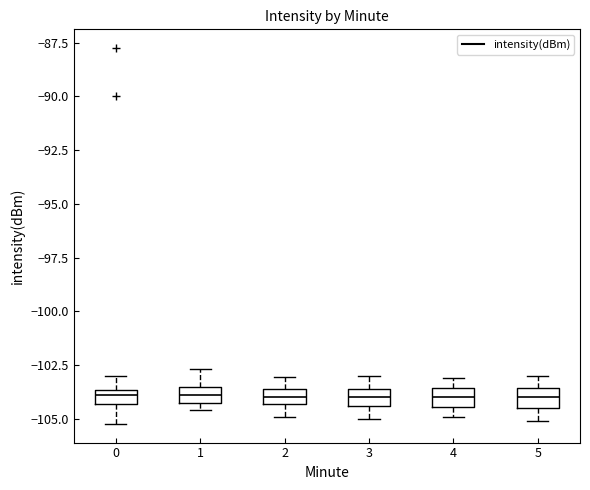

Where is the lower edge of the box at x = 4 on the y-axis? The values are not printed on the chart, so give them approximately, as read against the axis.

-104.5